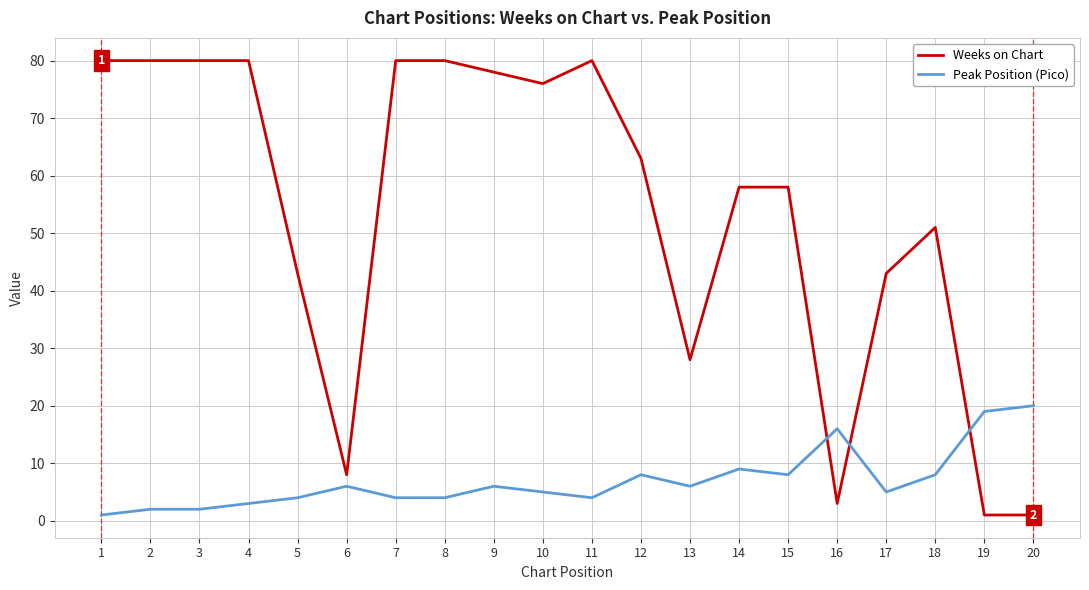

Between 17 and 19, which series saw the biggest shift?

Weeks on Chart